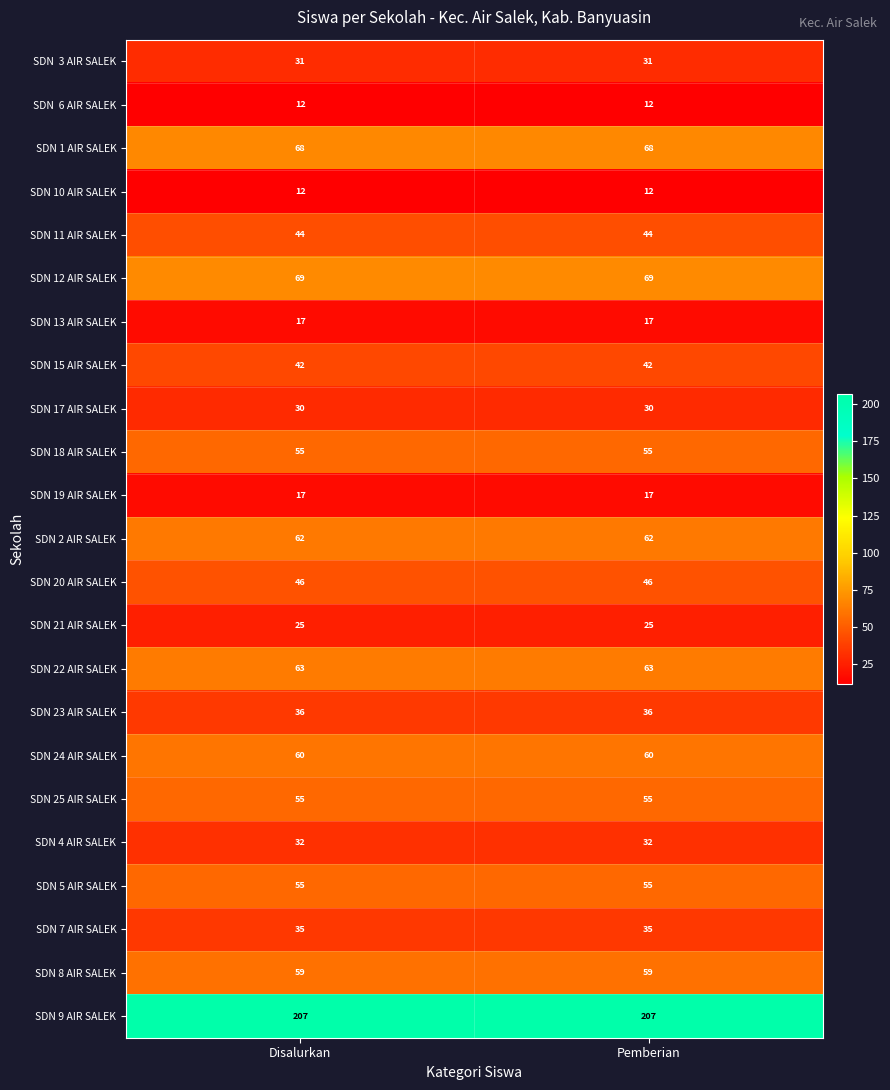

True or false: SDN 4 AIR SALEK has a value of 32 at Pemberian.

True